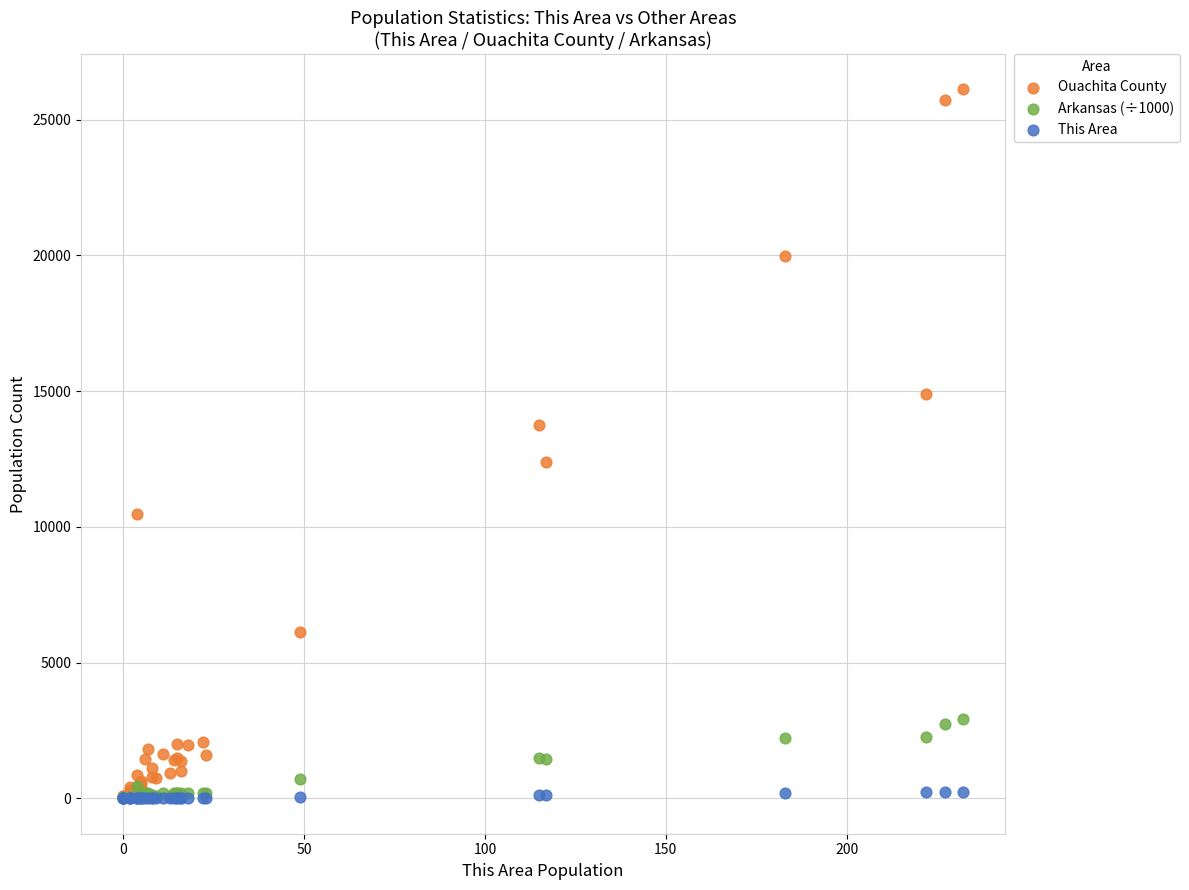

What are all the series names shown in the legend?

Ouachita County, Arkansas (÷1000), This Area